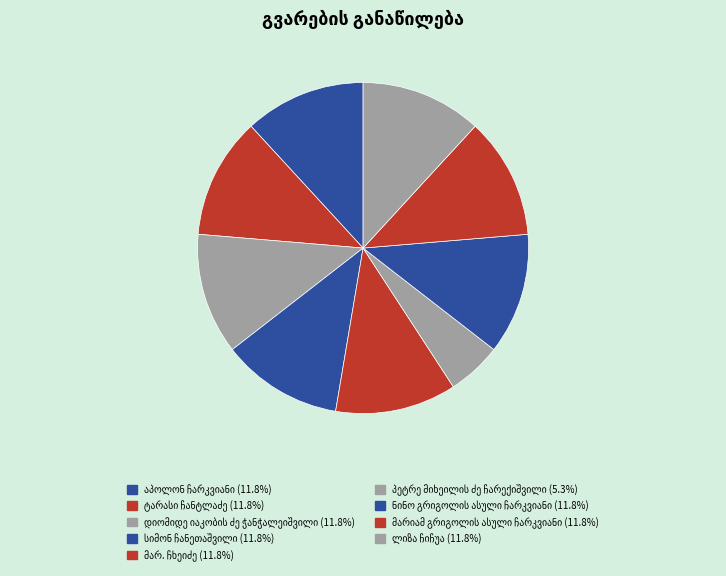

Does დიომიდე იაკობის ძე ჭანჭალეიშვილი account for over 50% of the chart?

No